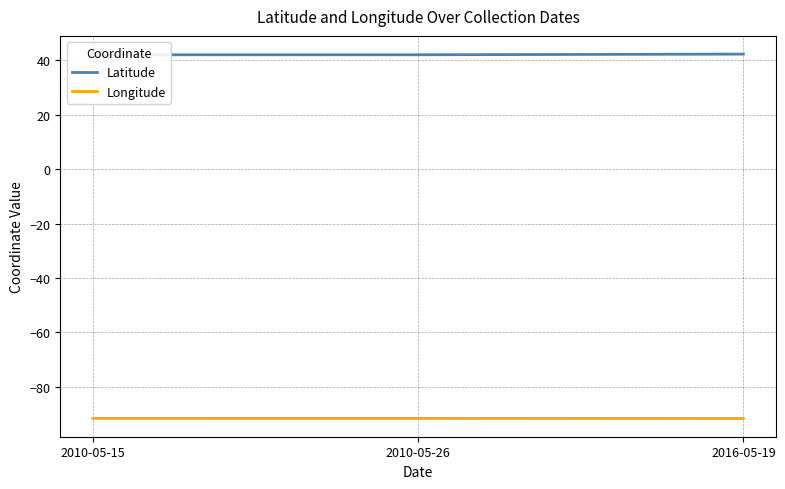

Which series has the largest total across all categories?

Latitude